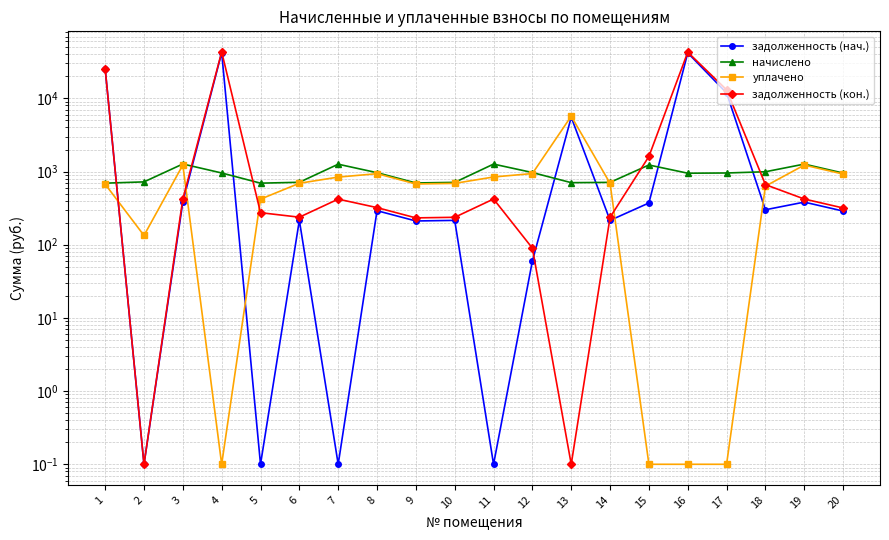

What is the average value of the задолженность (нач.) series?

6486.8